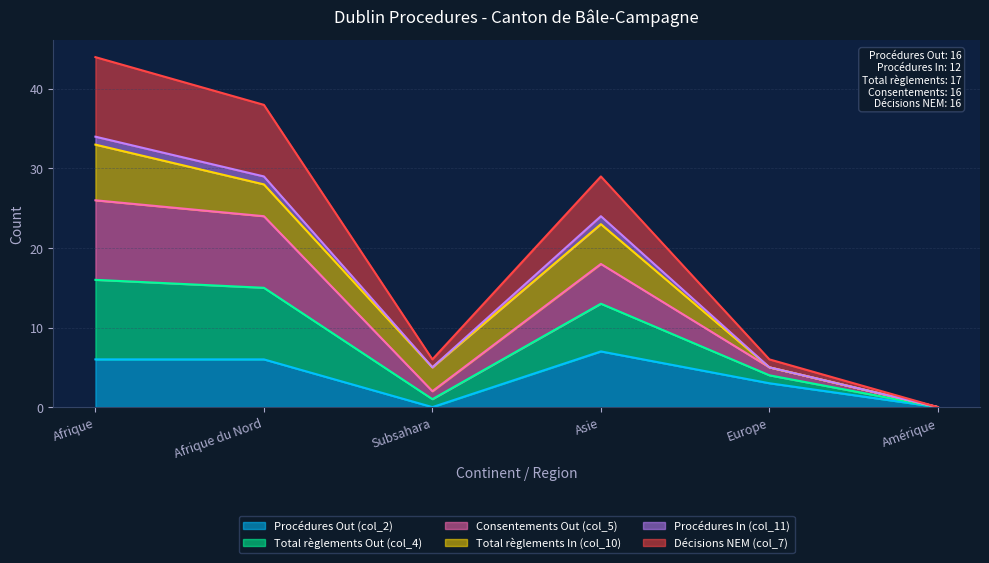

Which series has the largest total across all categories?

Total règlements Out (col_4)